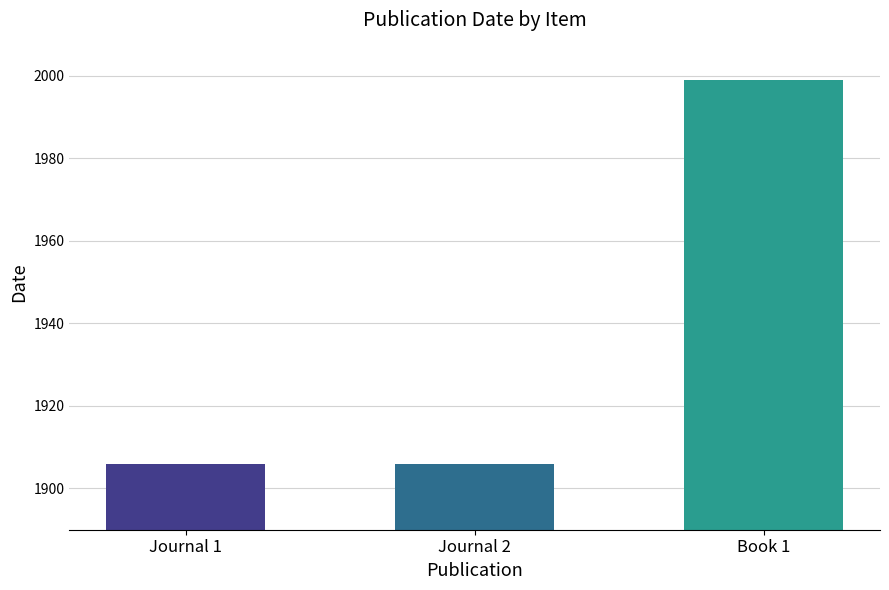

What is the label of the 1st bar from the left?

Journal 1